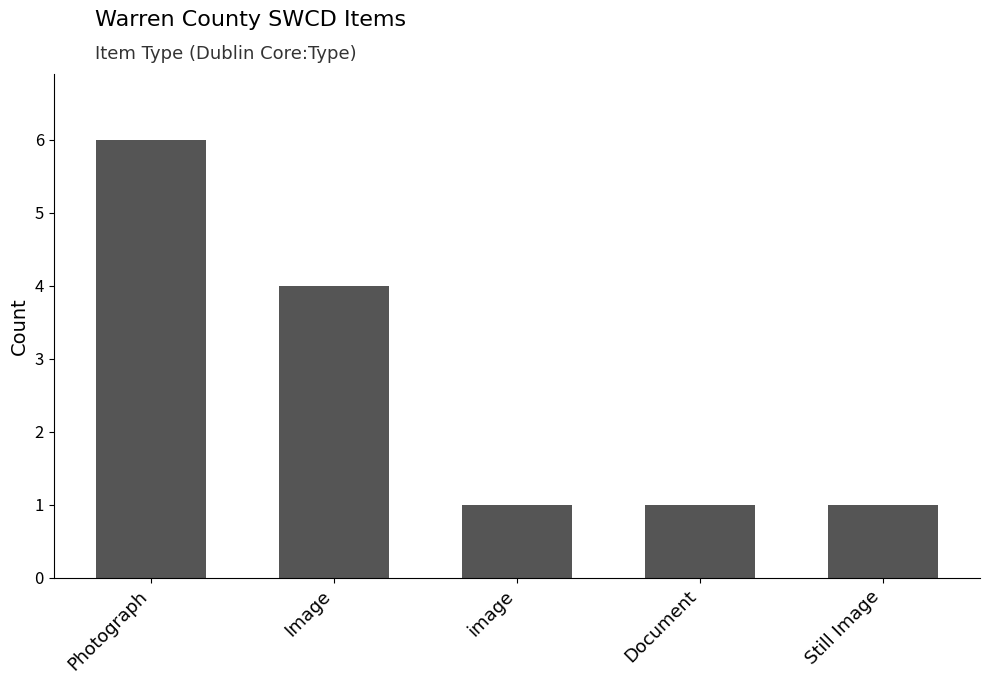

True or false: the data shows 6 at Photograph.

True